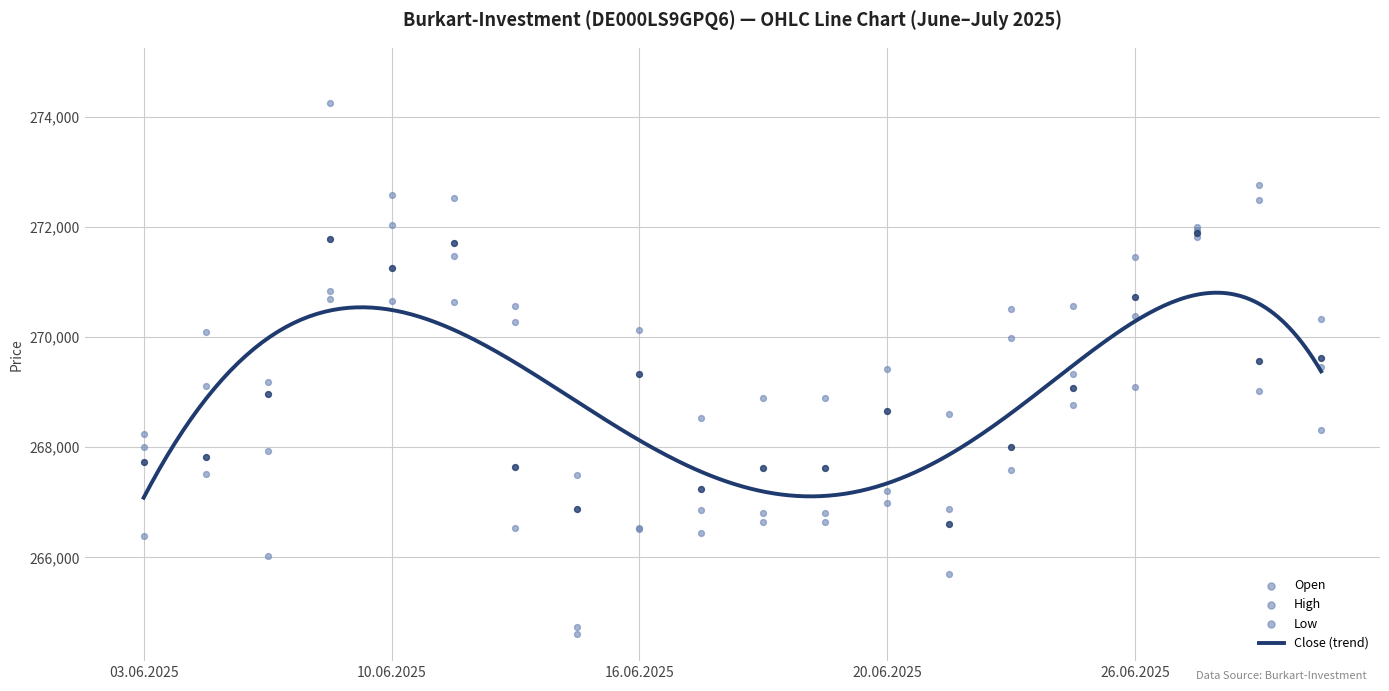

Which series reaches the minimum Y coordinate?

Low